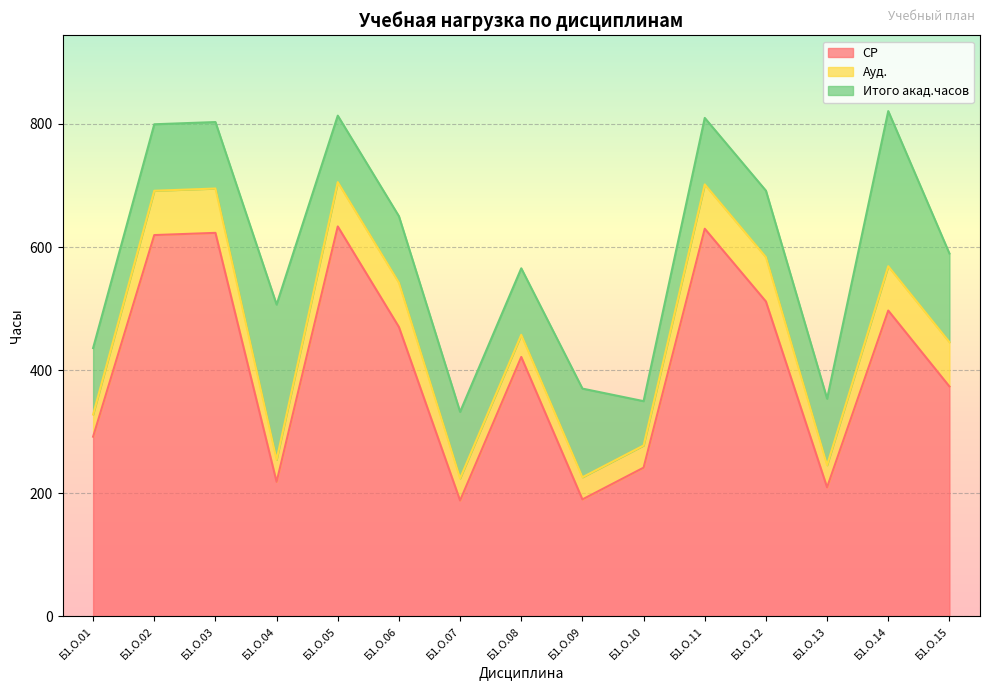

What is the maximum value shown in the chart?

633.4